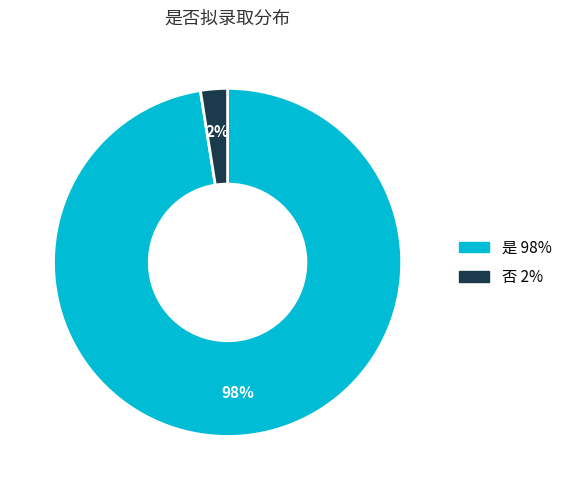

Which has a higher value, 是 or 否?

是